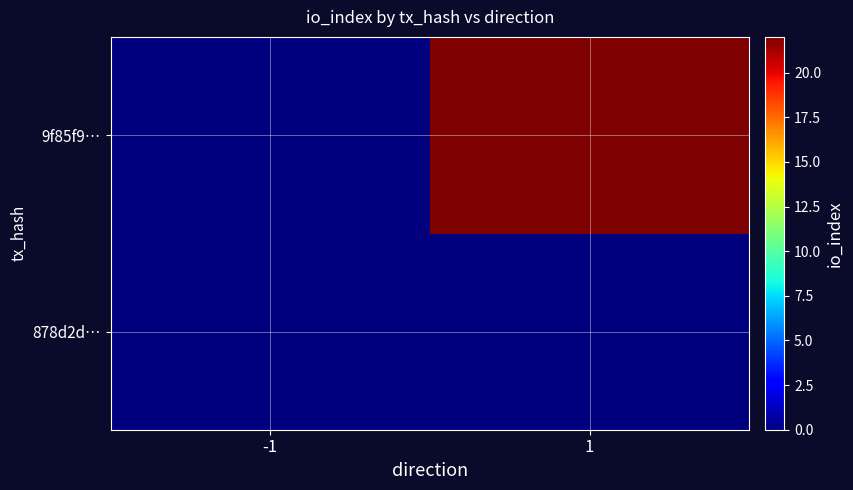

Reading left to right, extract all data points from this chart.

878d2d…: -1=0	1=0
9f85f9…: -1=0	1=22